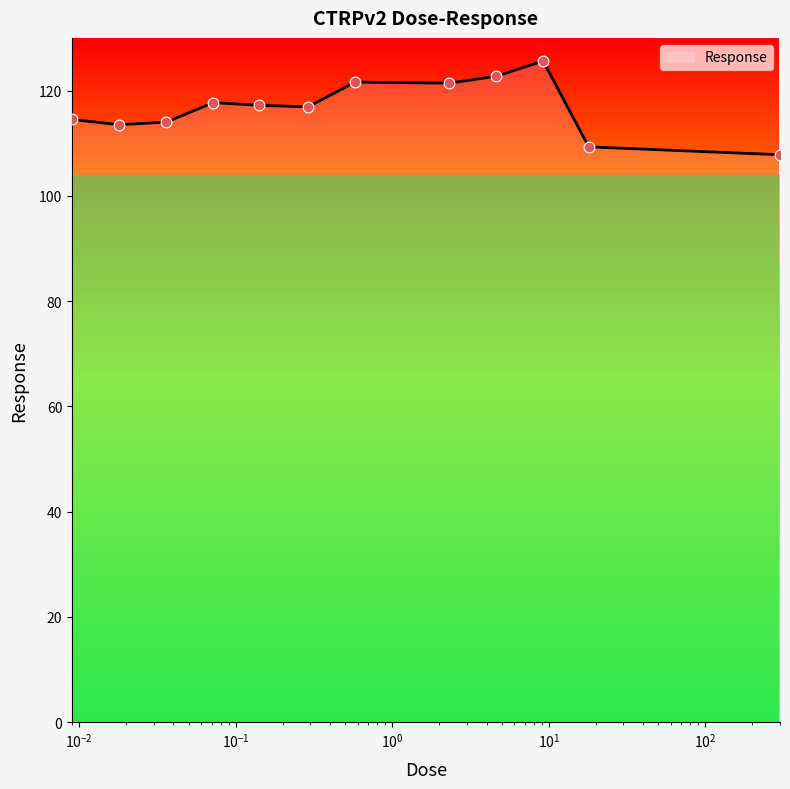

What is the smallest value displayed?

107.8